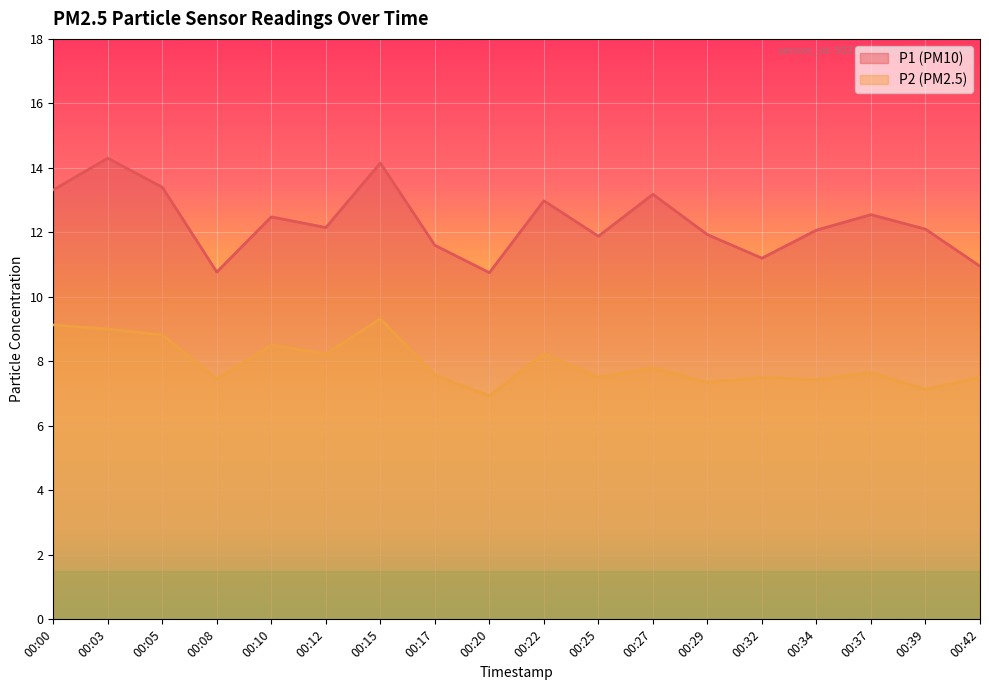

True or false: P2 and P1 cross at least once.

False